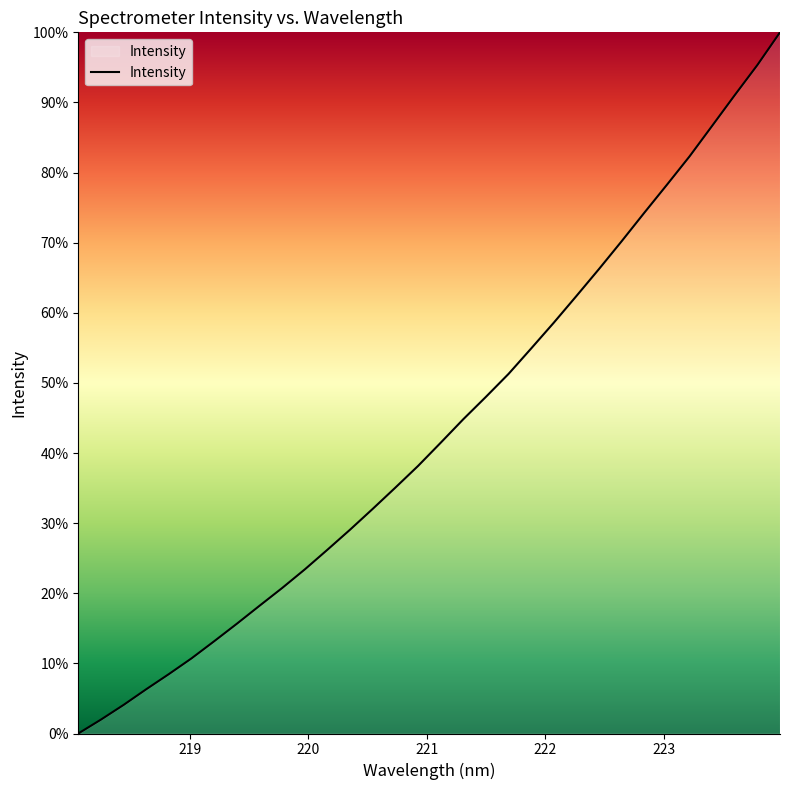

What is the greatest value displayed?

100.0